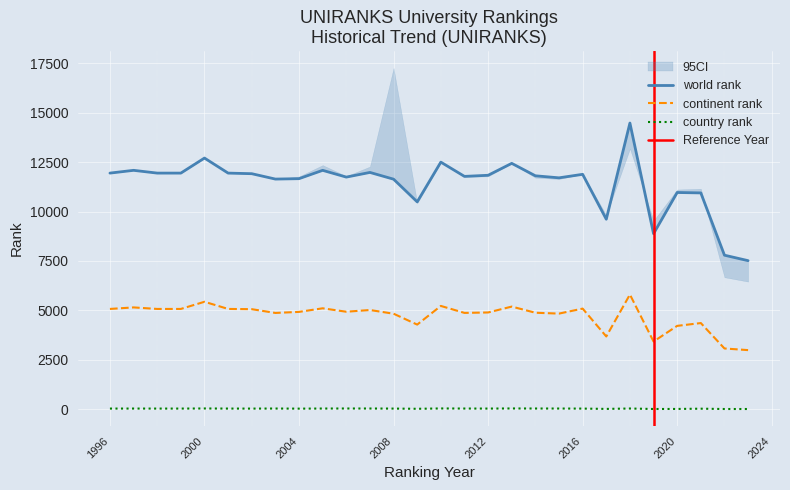

At which category does the chart reach its peak across all series?

2018